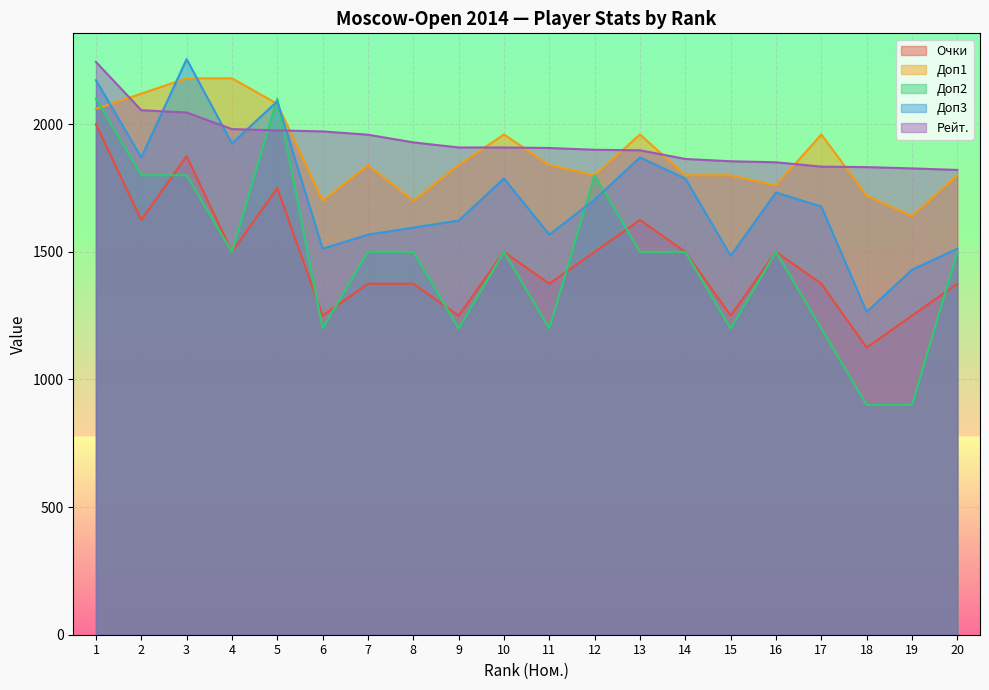

List the labels in order of Очки value, largest first.

1, 3, 5, 2, 13, 4, 10, 12, 14, 16, 7, 8, 11, 17, 20, 6, 9, 15, 19, 18